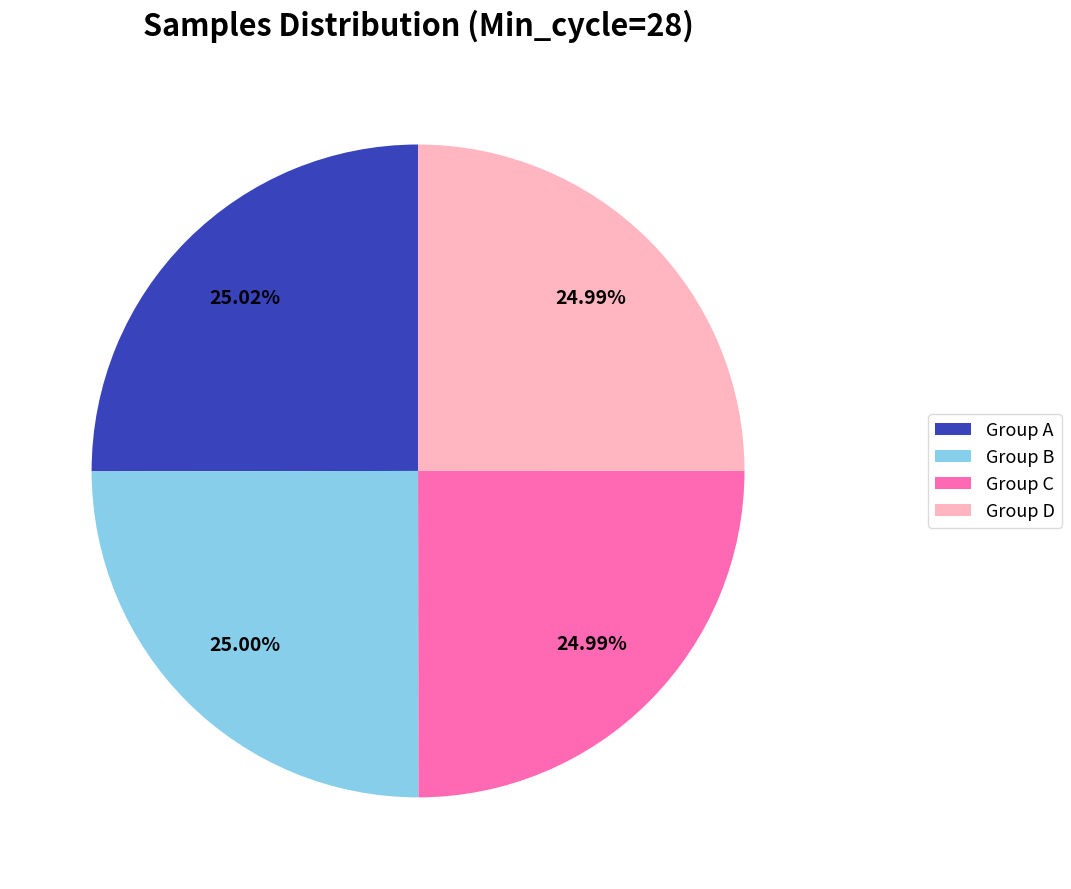

Is there a majority slice in this chart?

No